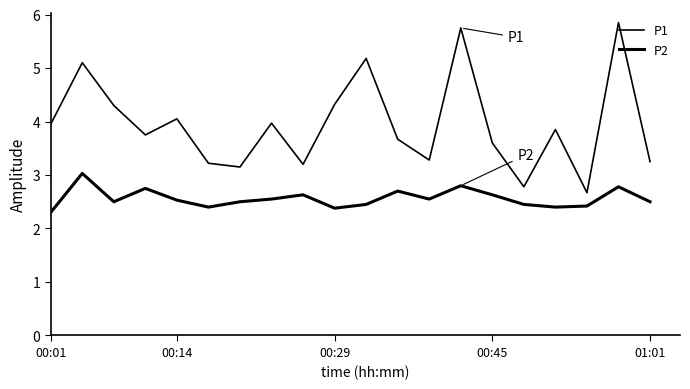

Which series has the largest total across all categories?

P1